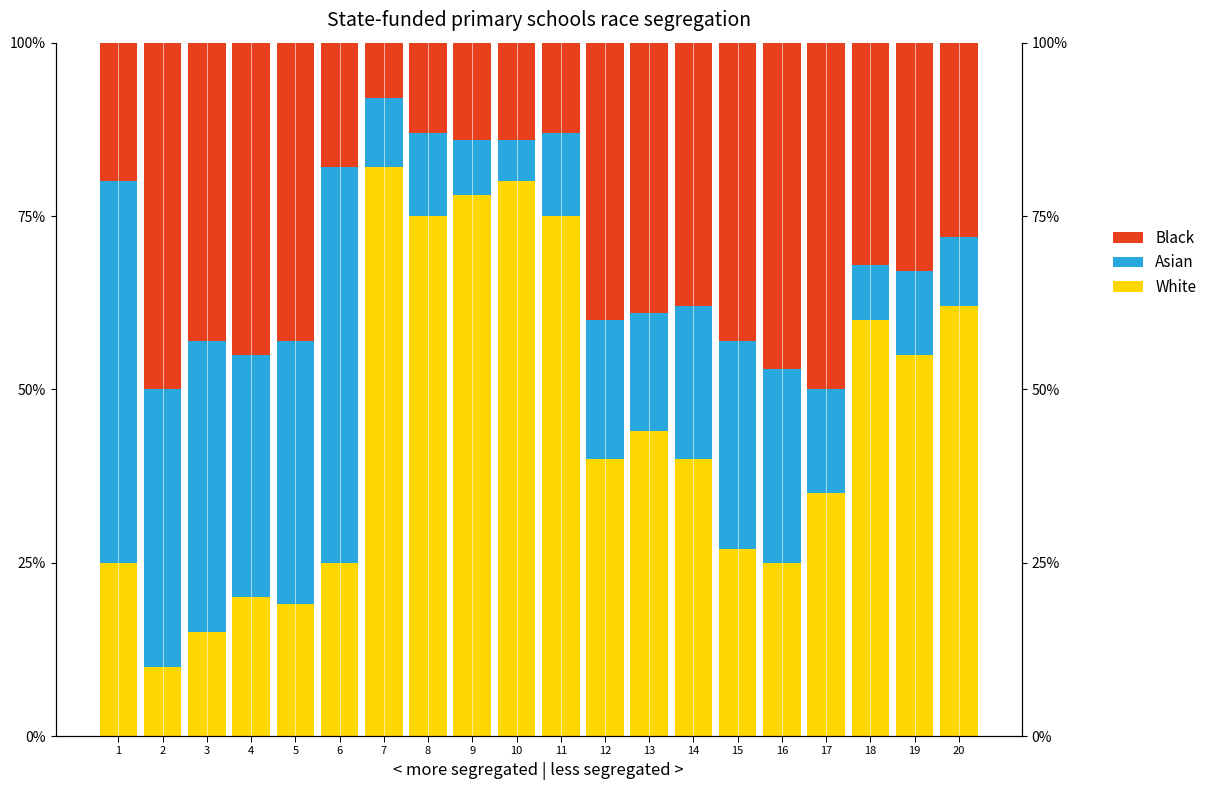

Is it true that White equals 129.7 at 8?

False